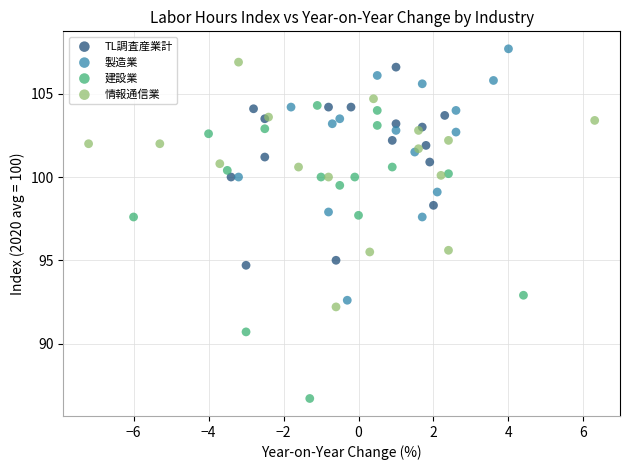

Which series contains the lowest Y value?

建設業